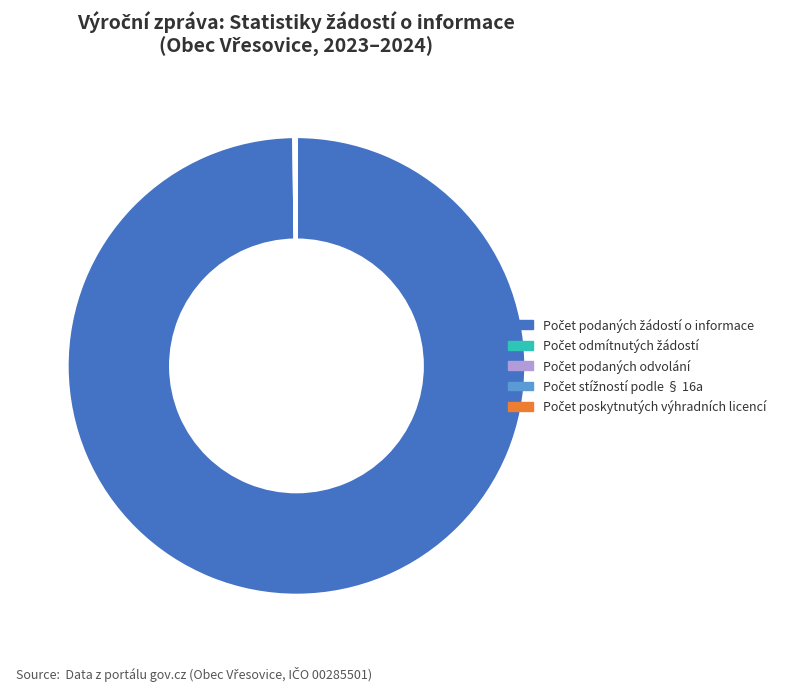

Is there a majority slice in this chart?

Yes